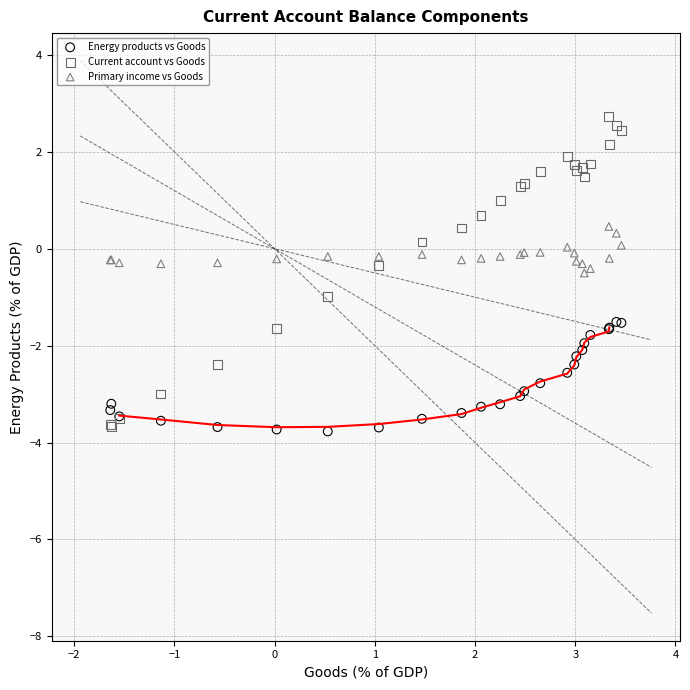

Which series has the widest spread of Y values?

Current account vs Goods